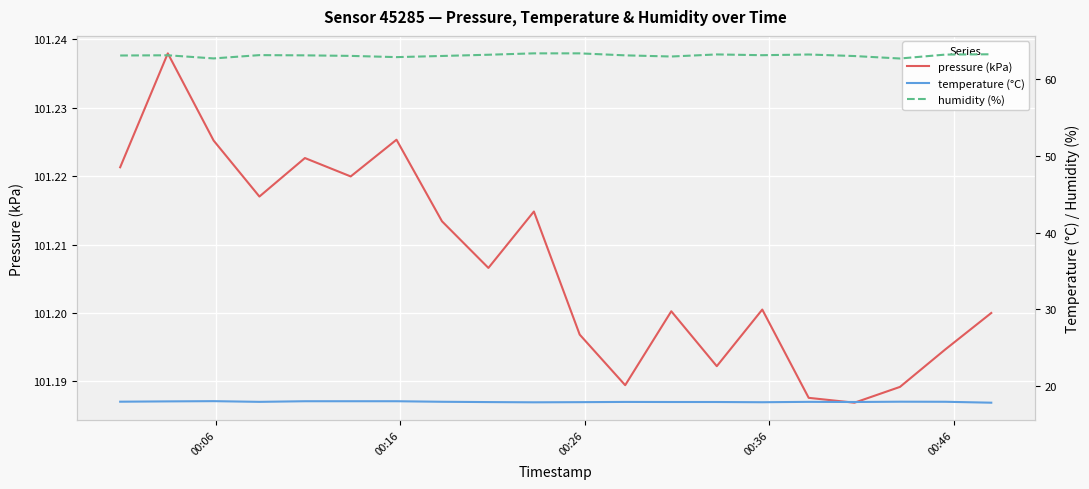

List the series in order of their peak value, lowest first.

temperature (°C), humidity (%), pressure (kPa)